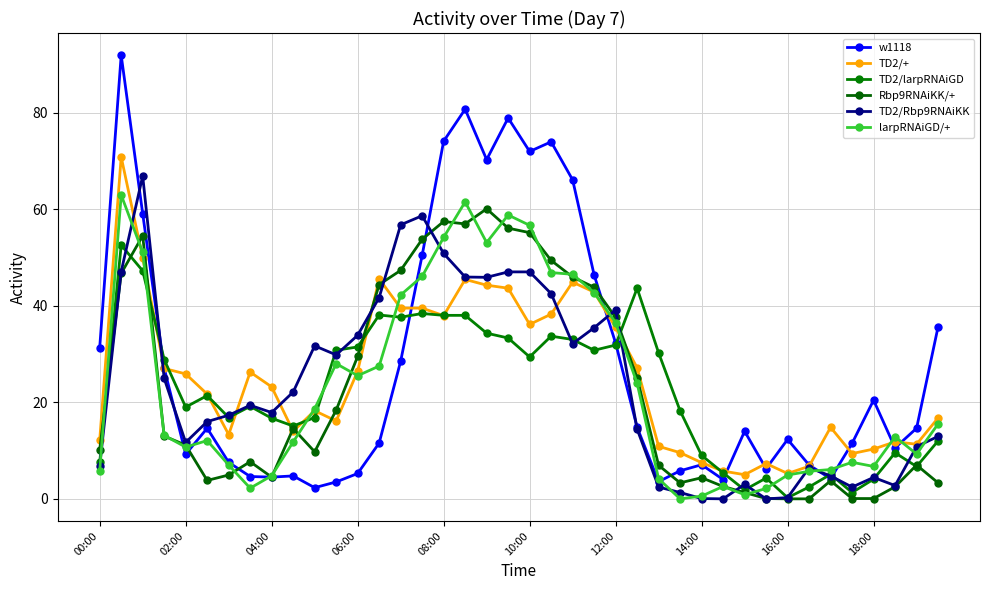

What is the difference between the second highest and second lowest values in the larpRNAiGD/+ series?

60.9